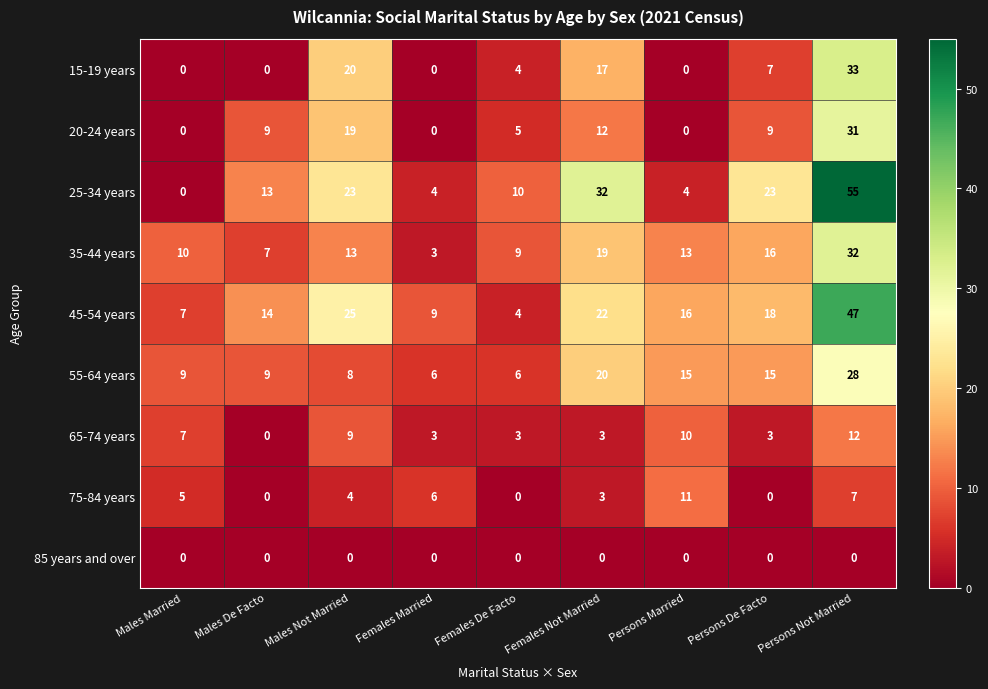

Rank the series by their maximum value, from lowest to highest.

85 years and over, 75-84 years, 65-74 years, 55-64 years, 20-24 years, 35-44 years, 15-19 years, 45-54 years, 25-34 years